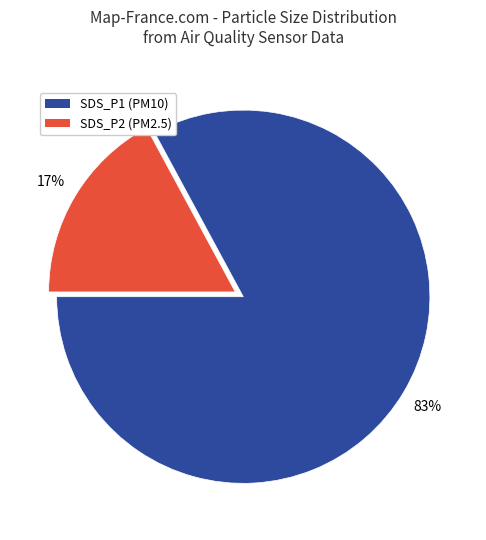

How many segments does this pie chart have?

2